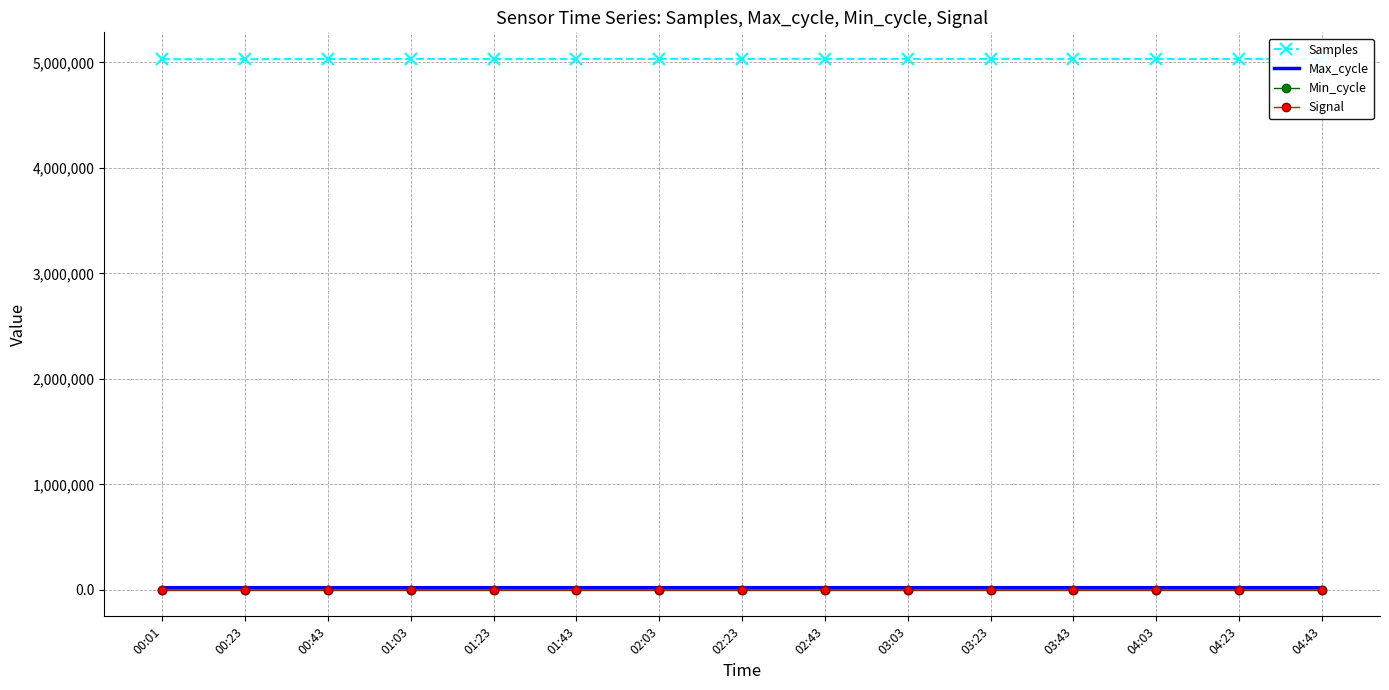

What is the total value across all series at 03:03?

5053281.0